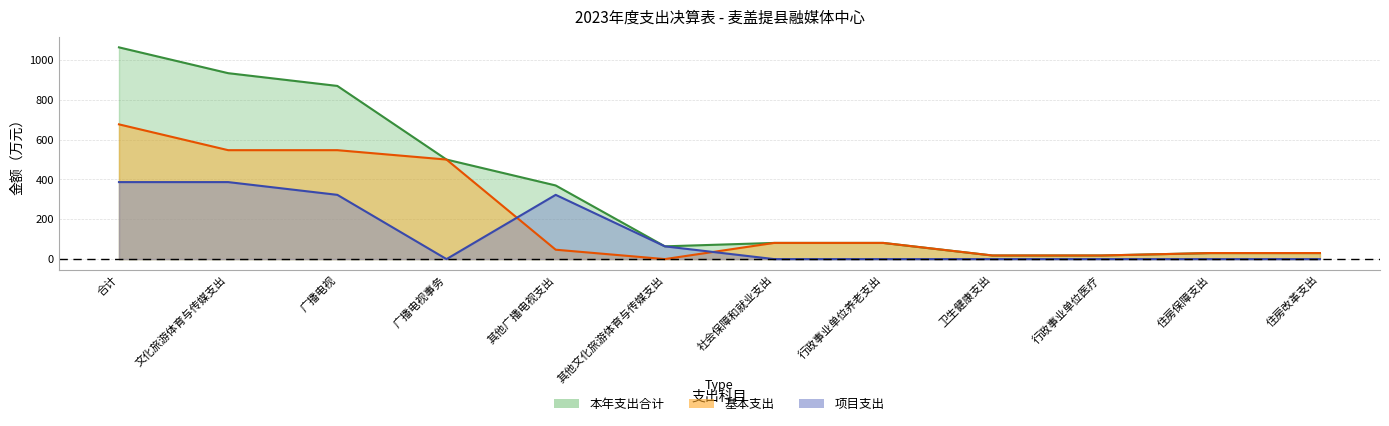

At how many categories does at least one series exceed 932?

2